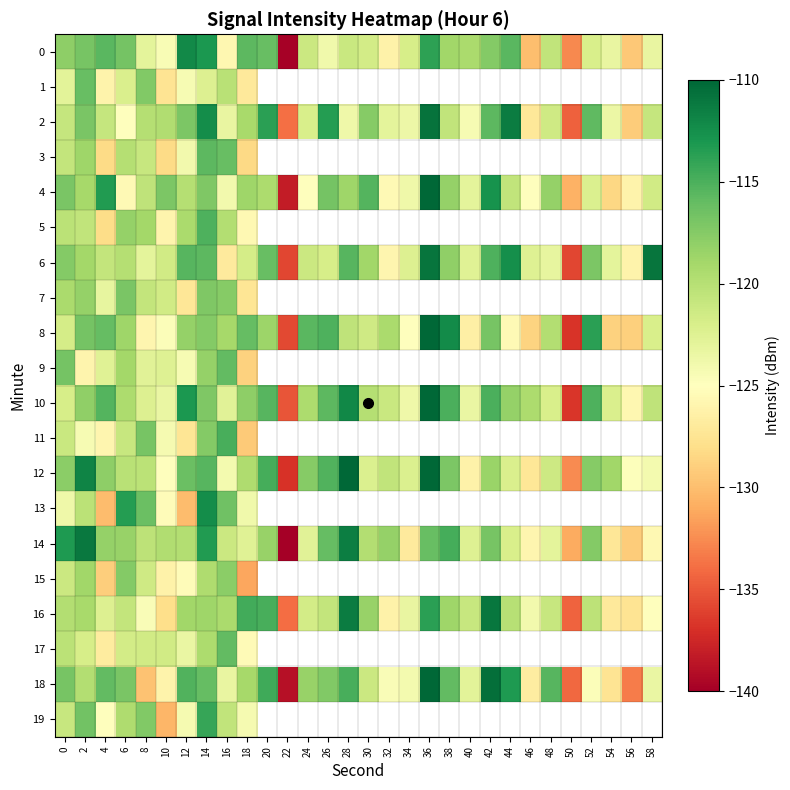

Rank the series at 16 from highest to lowest value.

11, 17, 9, 3, 13, 7, 15, 8, 16, 5, 1, 19, 14, 10, 18, 2, 4, 12, 0, 6